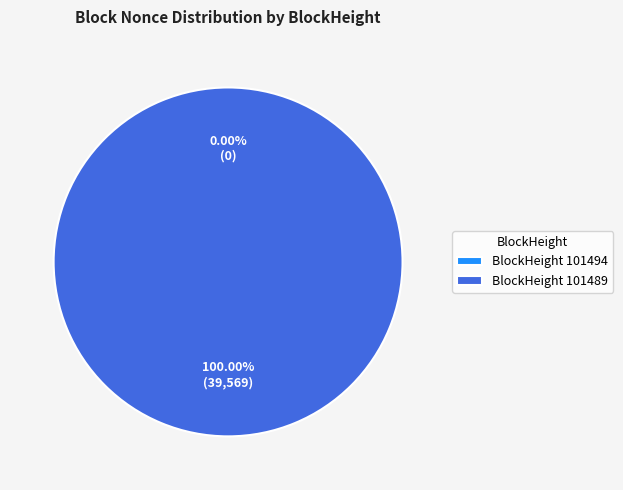

Combined, do 101489 and 101494 account for over 50%?

Yes